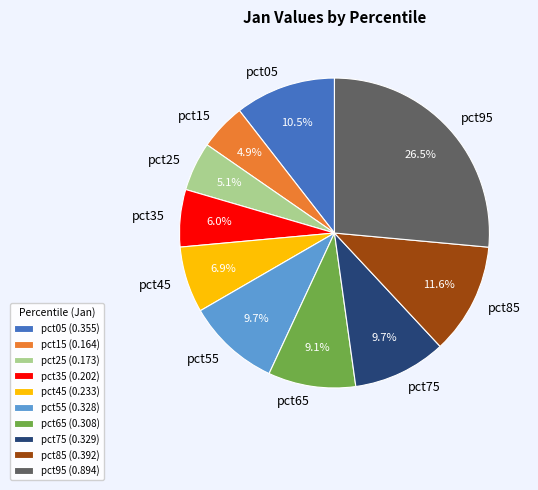

Combined, do pct85 and pct95 account for over 50%?

No